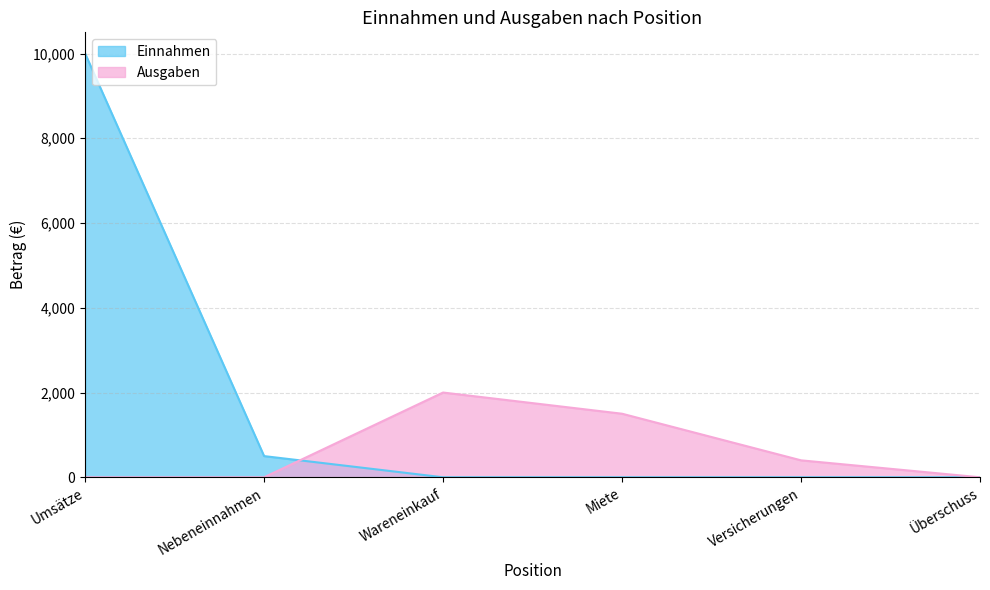

Count the number of data series in this chart.

2